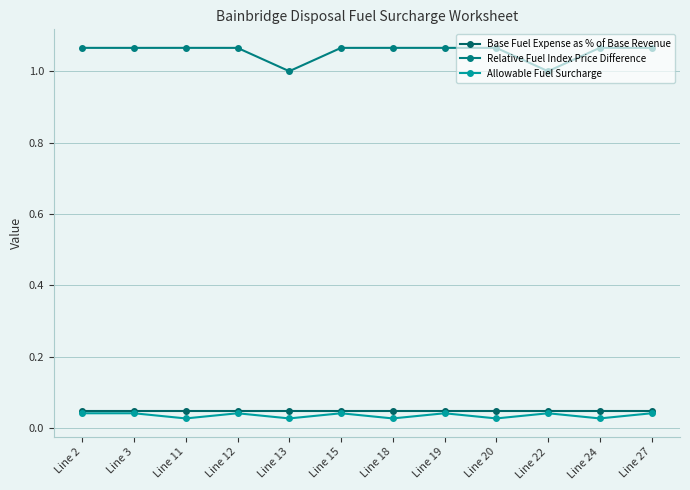

At which label is Relative Fuel Index Price Difference closest to 1?

Line 13